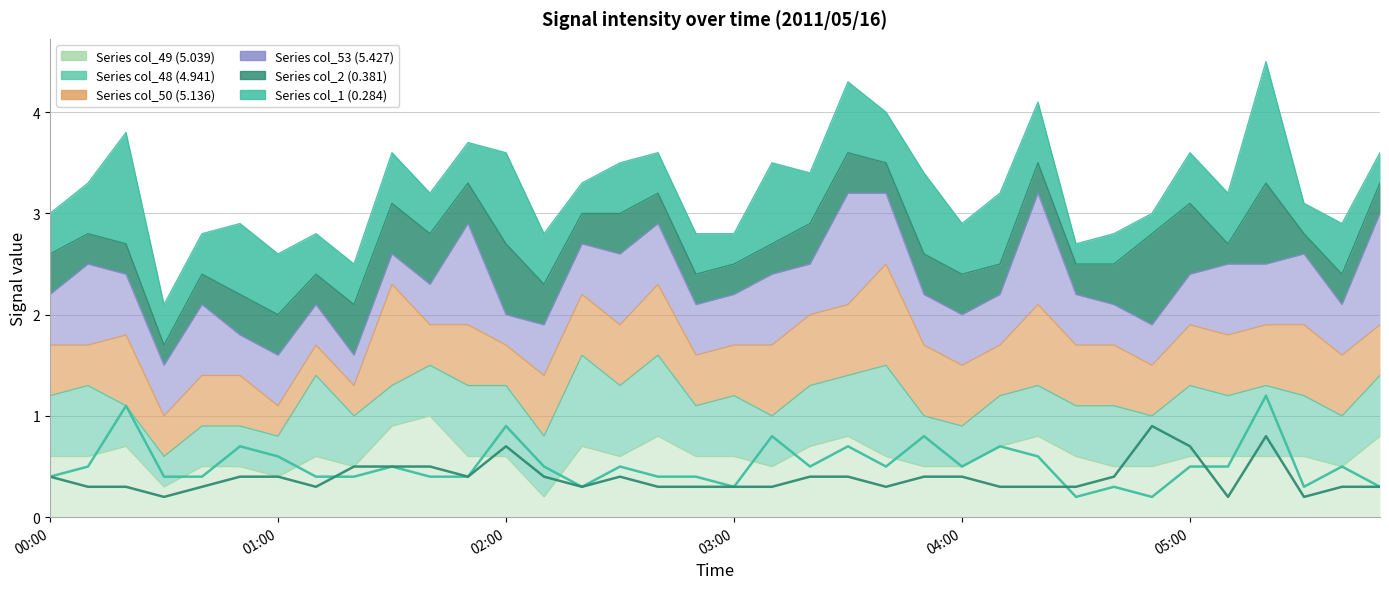

Does the chart have visible grid lines?

Yes